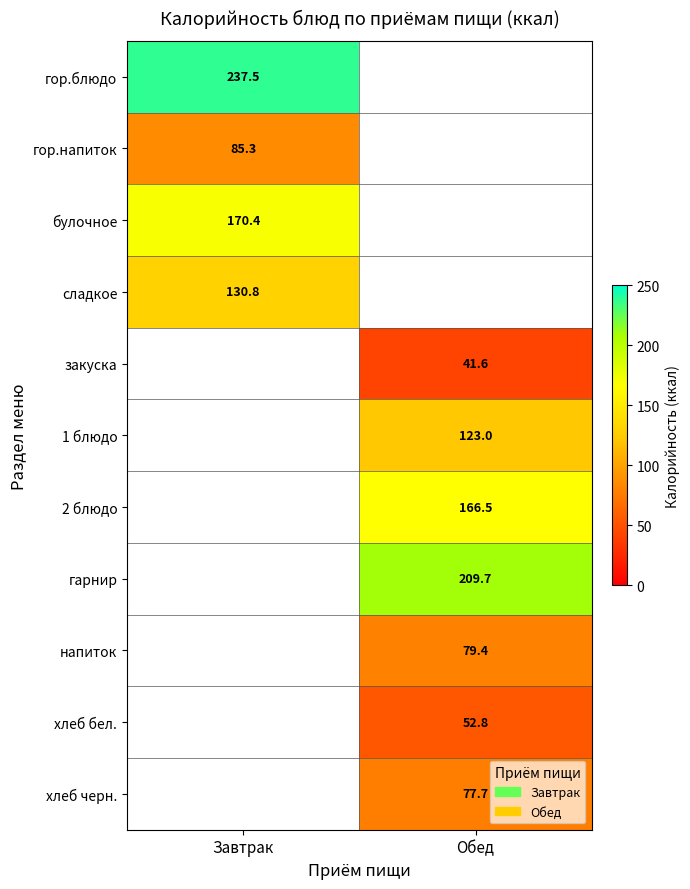

Is the value of сладкое at Завтрак greater than the value of 1 блюдо at Обед?

Yes